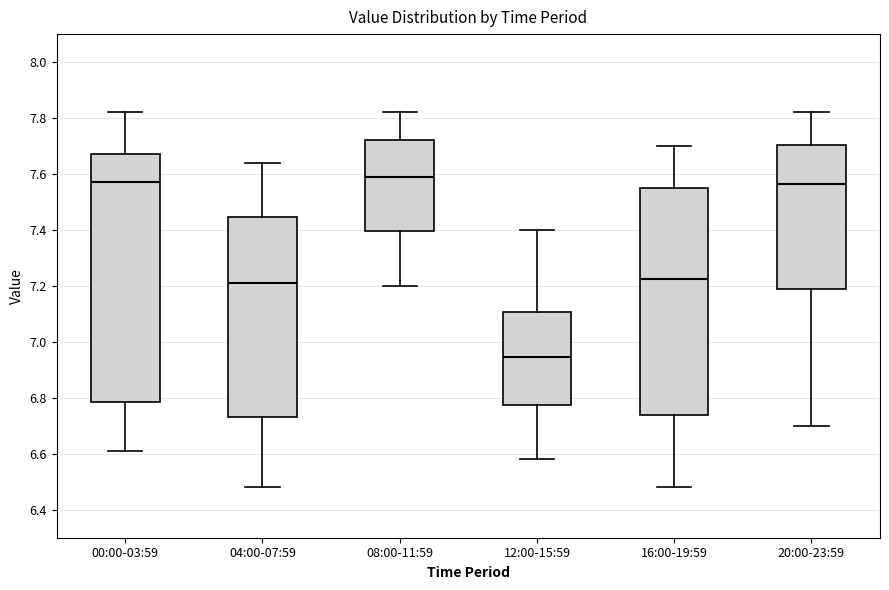

Which box is the tallest, from its lower edge to its upper edge?

00:00-03:59